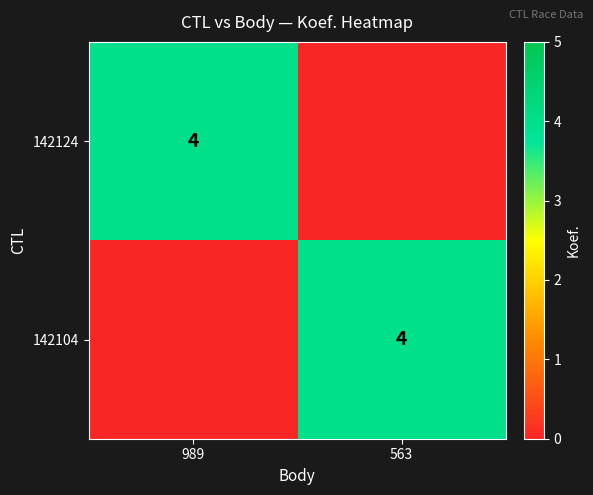

The 142104 series shows 4 at 563. True or false?

True